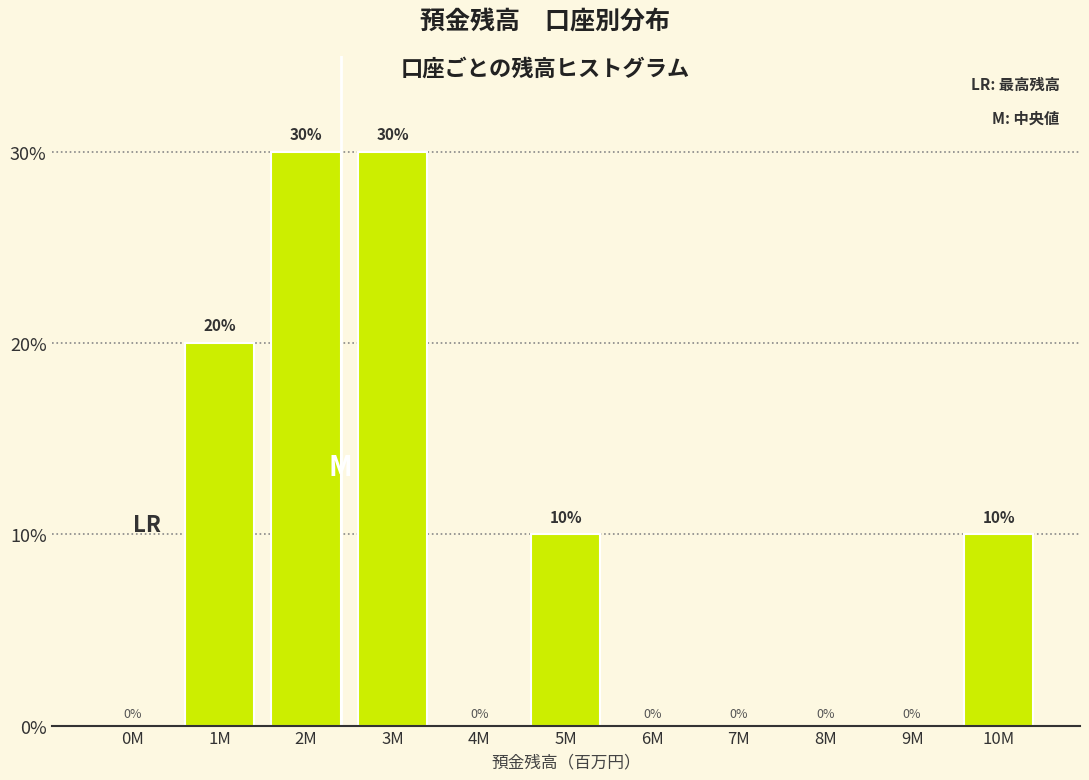

Reading left to right, what are all the values shown in this chart?

0M=0	1M=20	2M=30	3M=30	4M=0	5M=10	6M=0	7M=0	8M=0	9M=0	10M=10